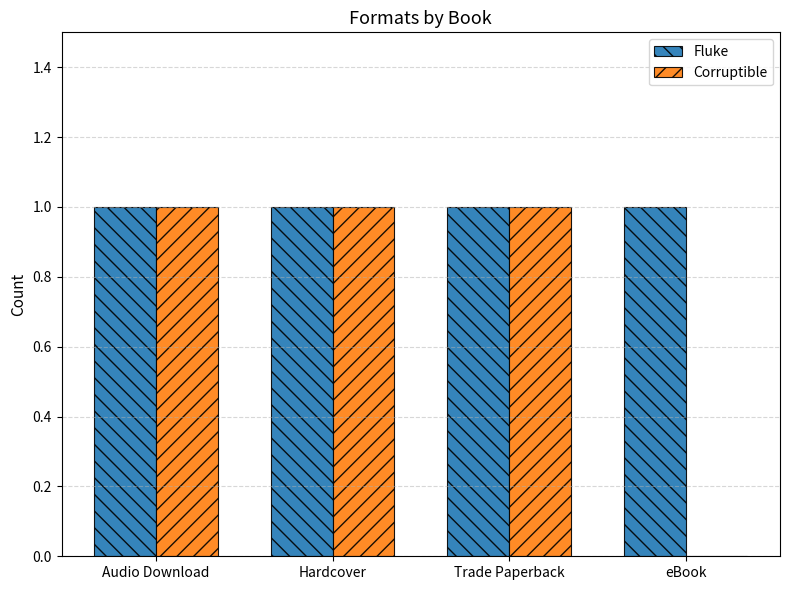

Which series changed the most between Hardcover and eBook?

Corruptible